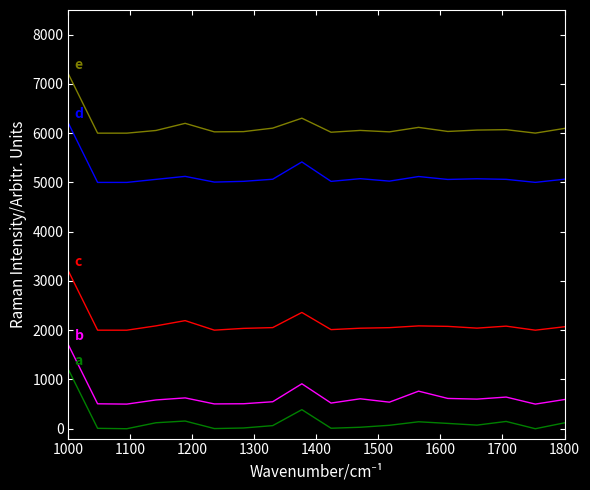

Does the chart display data point markers on the line(s)?

No